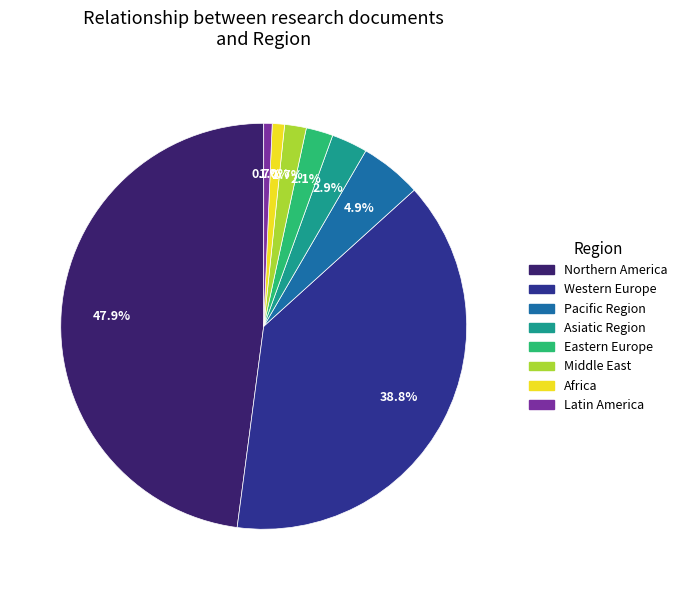

Is there any slice that represents more than half of the pie?

No